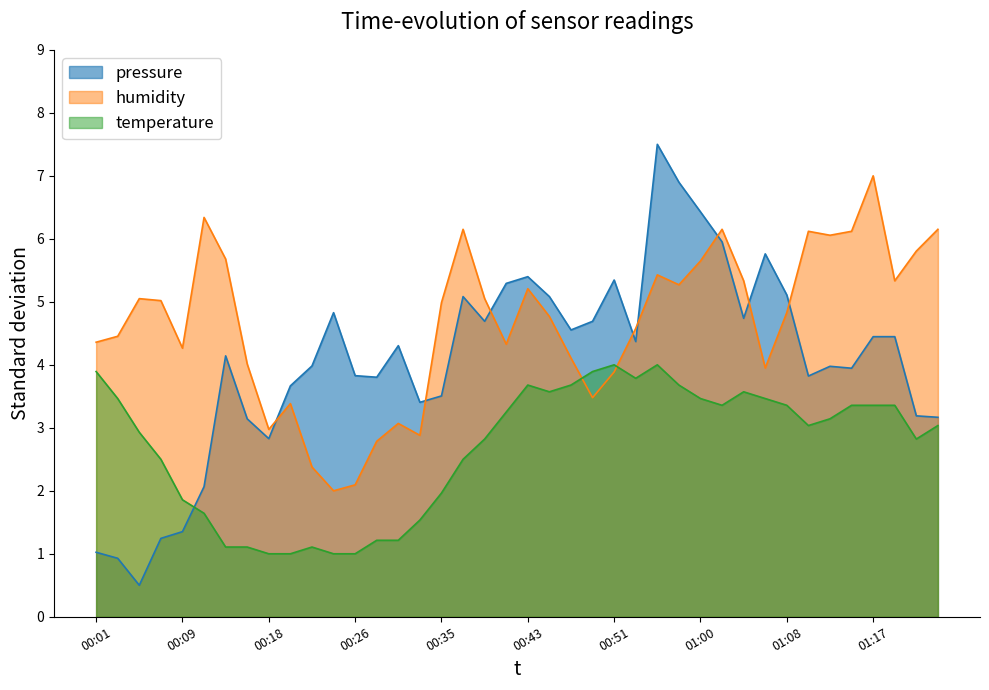

Count the number of categories in the chart.

40